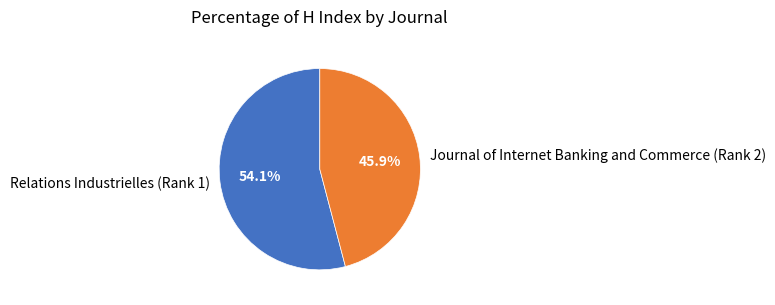

Which slice is the smallest?

Journal of Internet Banking and Commerce (Rank 2)